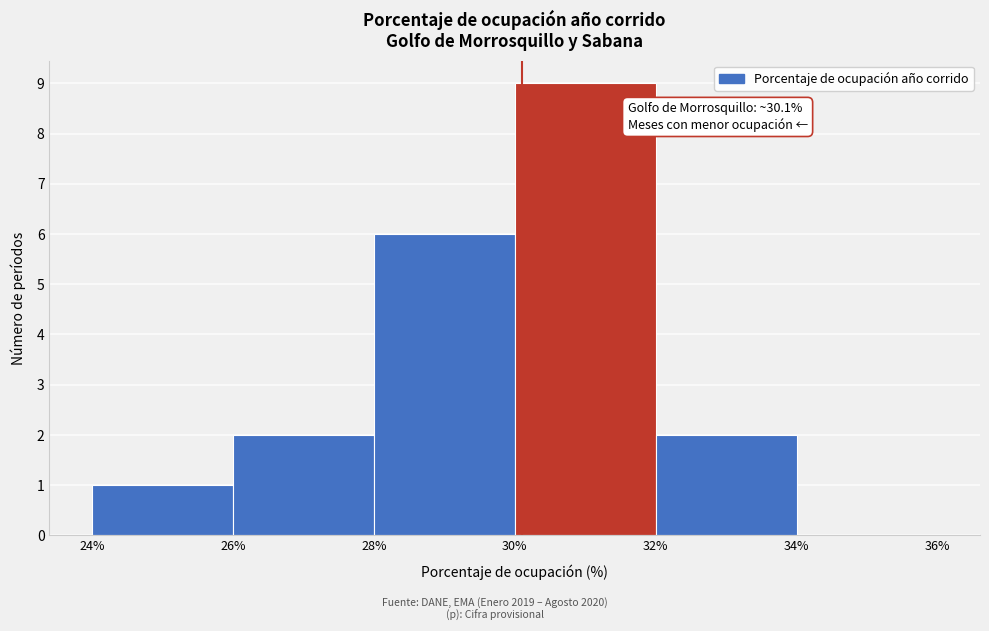

Over which range of the x-axis is the bar tallest?

30% to 32%